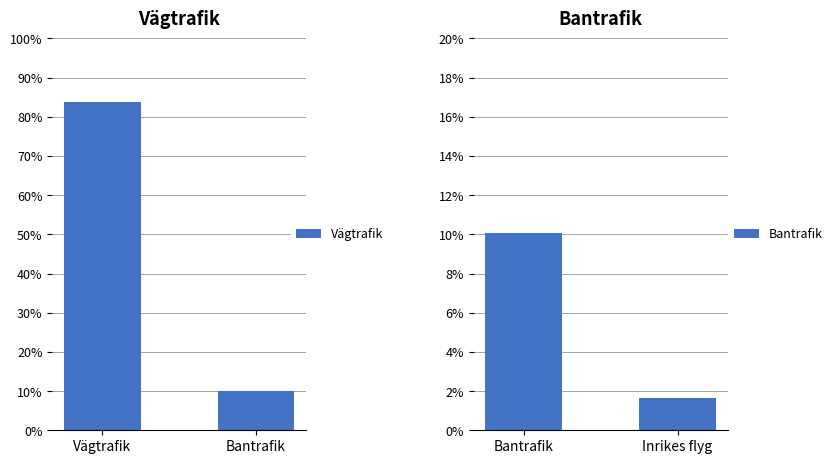

Count the number of data series in this chart.

2